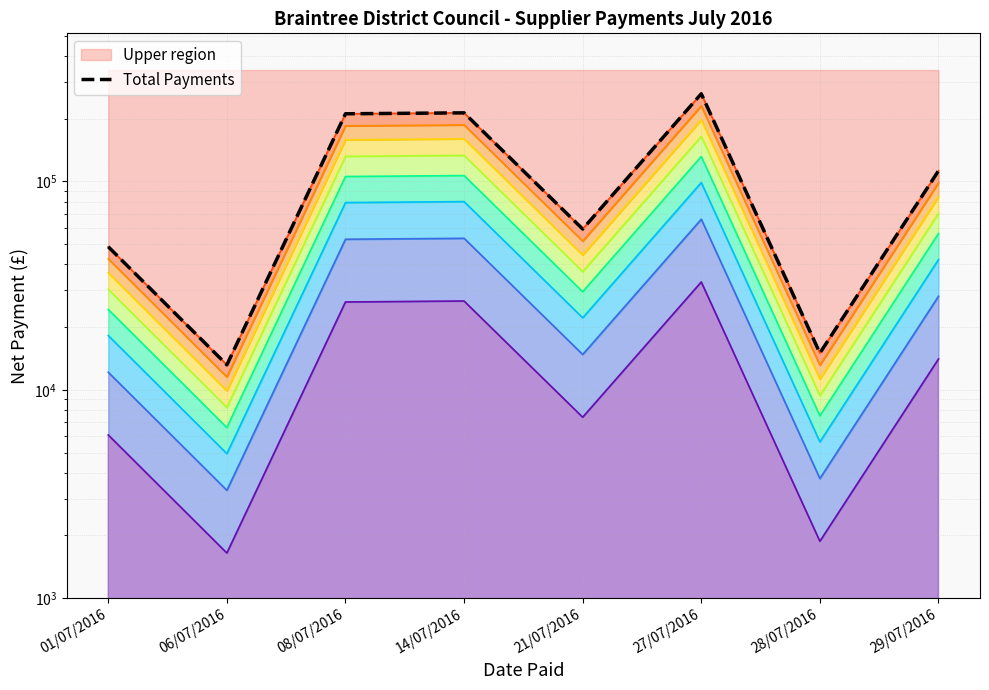

What is the difference between the values at 01/07/2016 and 08/07/2016?

162511.6